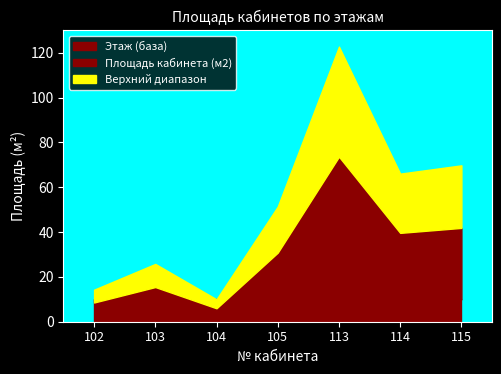

Which series has the largest total across all categories?

Площать кабинета (м2)